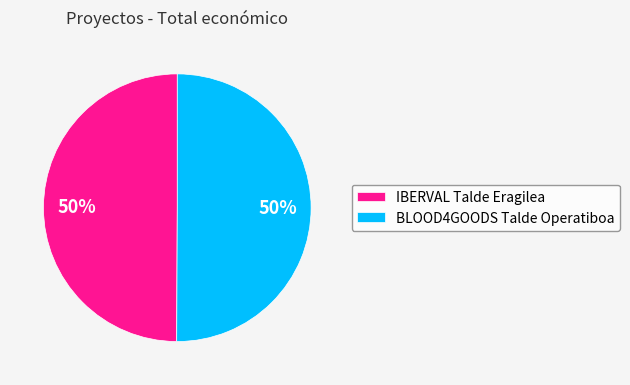

What is the ratio of the value at IBERVAL Talde Eragilea to the value at BLOOD4GOODS Talde Operatiboa?

1.0